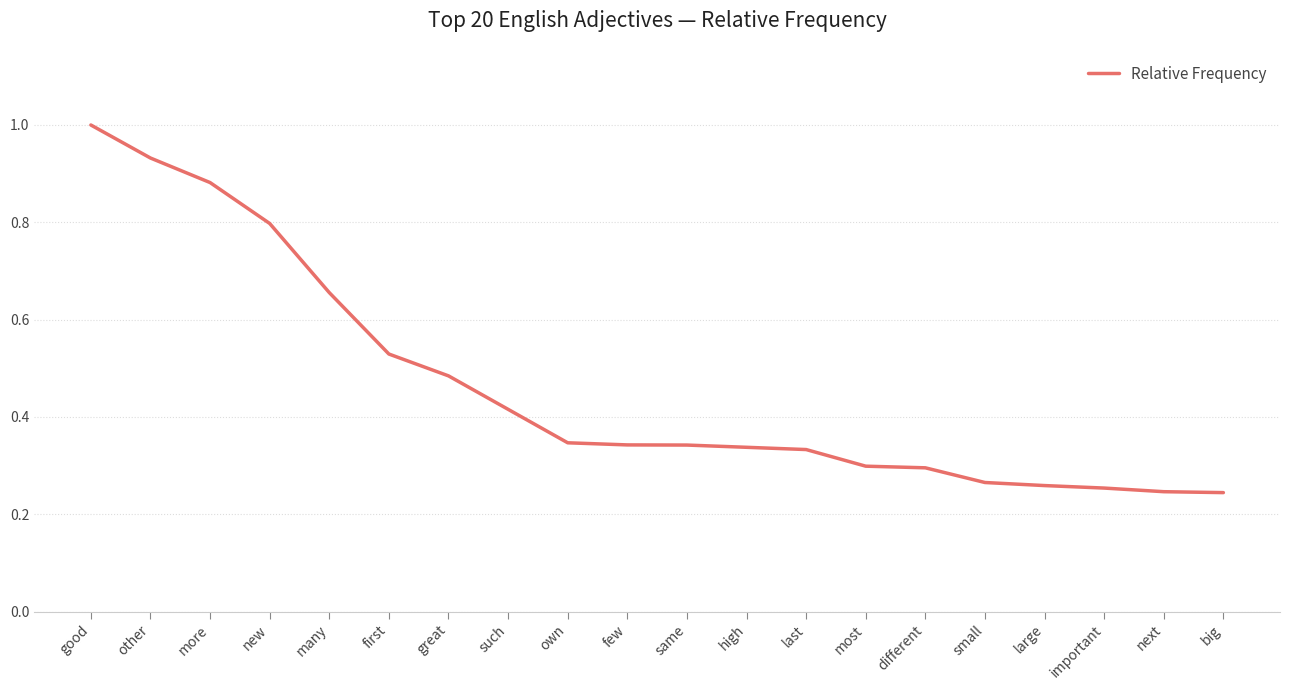

What is the approximate value at new?

0.8